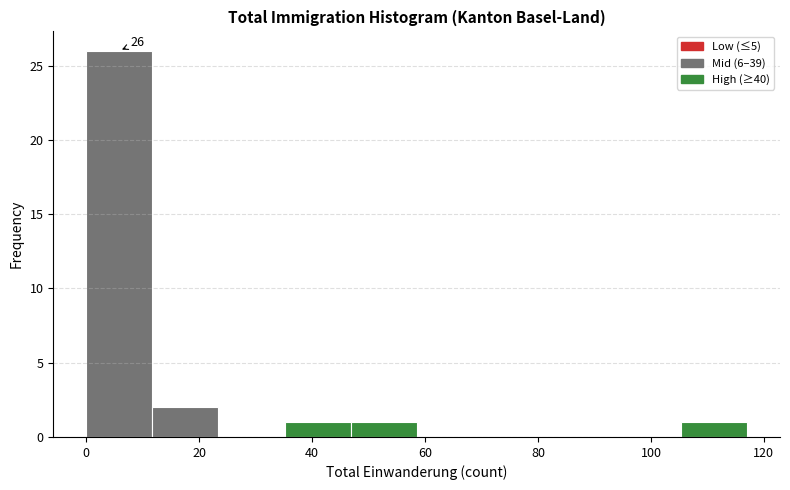

Which range on the x-axis has the tallest bar?

0 to 12